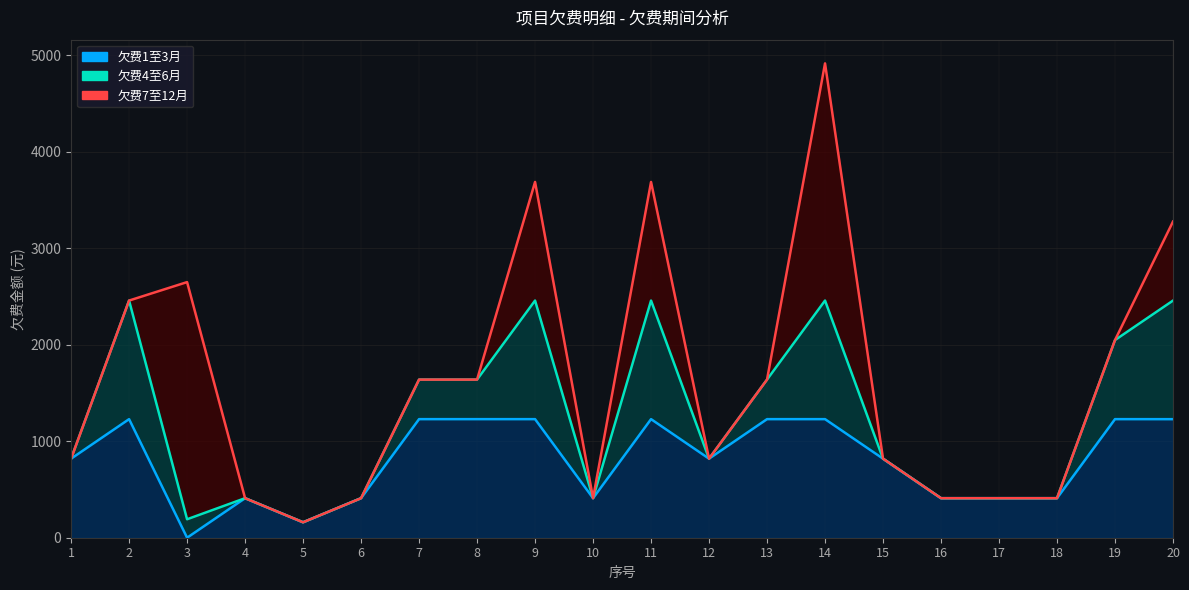

How many categories are shown in the chart?

20